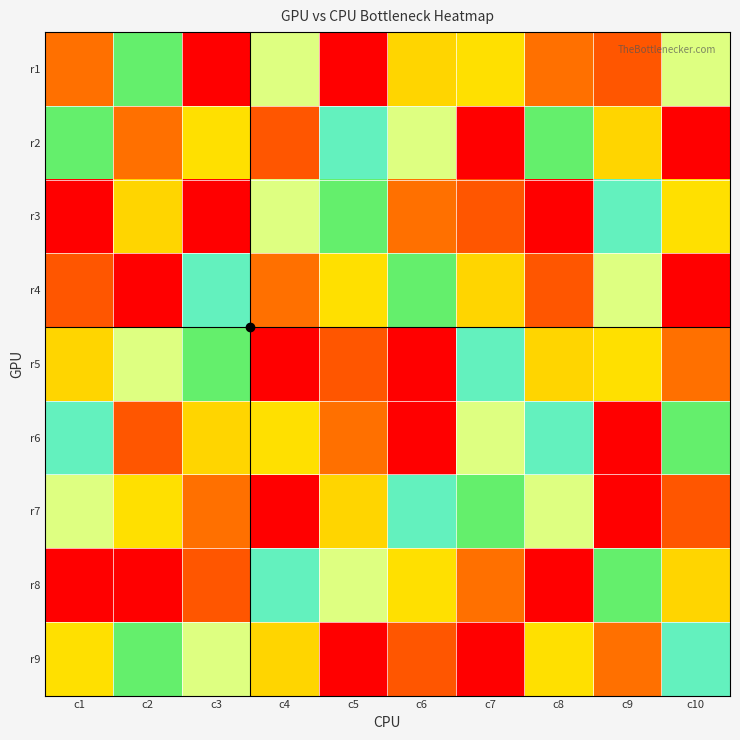

Reading left to right, what are all the values shown in this chart?

r1: c1=2	c2=6	c3=9	c4=4	c5=1	c6=7	c7=3	c8=2	c9=8	c10=4
r2: c1=6	c2=2	c3=3	c4=8	c5=5	c6=4	c7=9	c8=6	c9=7	c10=1
r3: c1=9	c2=7	c3=1	c4=4	c5=6	c6=2	c7=8	c8=9	c9=5	c10=3
r4: c1=8	c2=1	c3=5	c4=2	c5=3	c6=6	c7=7	c8=8	c9=4	c10=9
r5: c1=7	c2=4	c3=6	c4=9	c5=8	c6=1	c7=5	c8=7	c9=3	c10=2
r6: c1=5	c2=8	c3=7	c4=3	c5=2	c6=9	c7=4	c8=5	c9=1	c10=6
r7: c1=4	c2=3	c3=2	c4=1	c5=7	c6=5	c7=6	c8=4	c9=9	c10=8
r8: c1=1	c2=9	c3=8	c4=5	c5=4	c6=3	c7=2	c8=1	c9=6	c10=7
r9: c1=3	c2=6	c3=4	c4=7	c5=9	c6=8	c7=1	c8=3	c9=2	c10=5